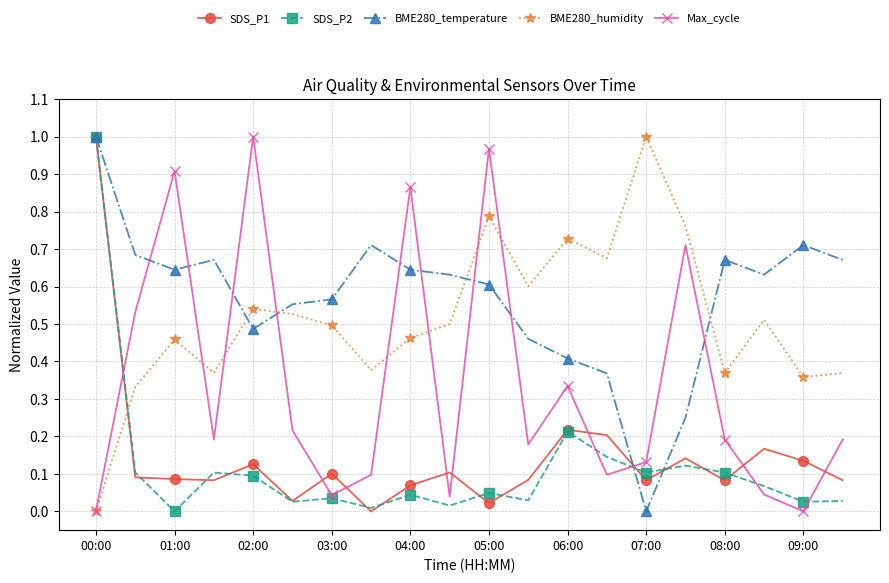

At how many categories does at least one series exceed 0?

20